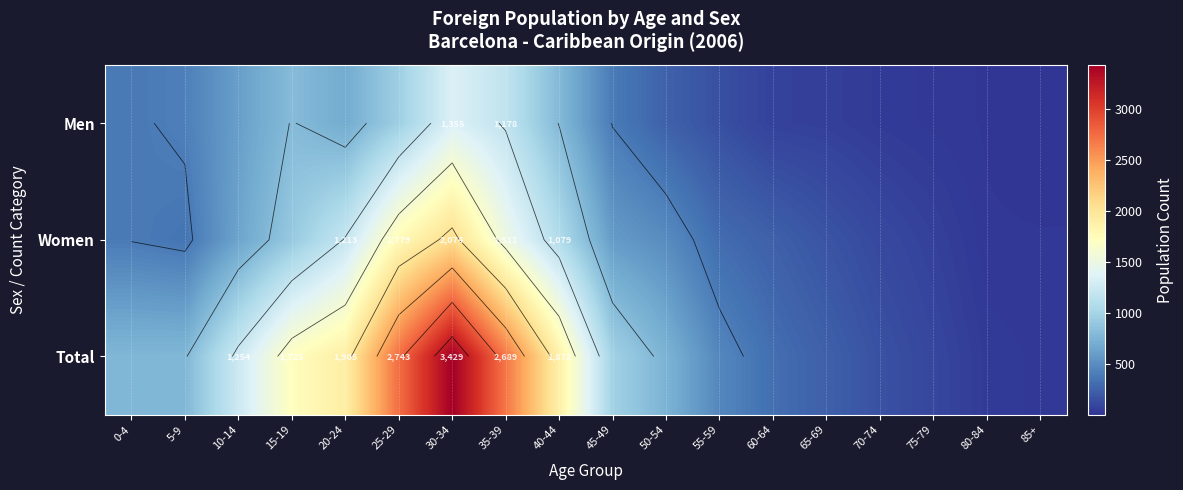

Which series has the largest range (max minus min)?

Total